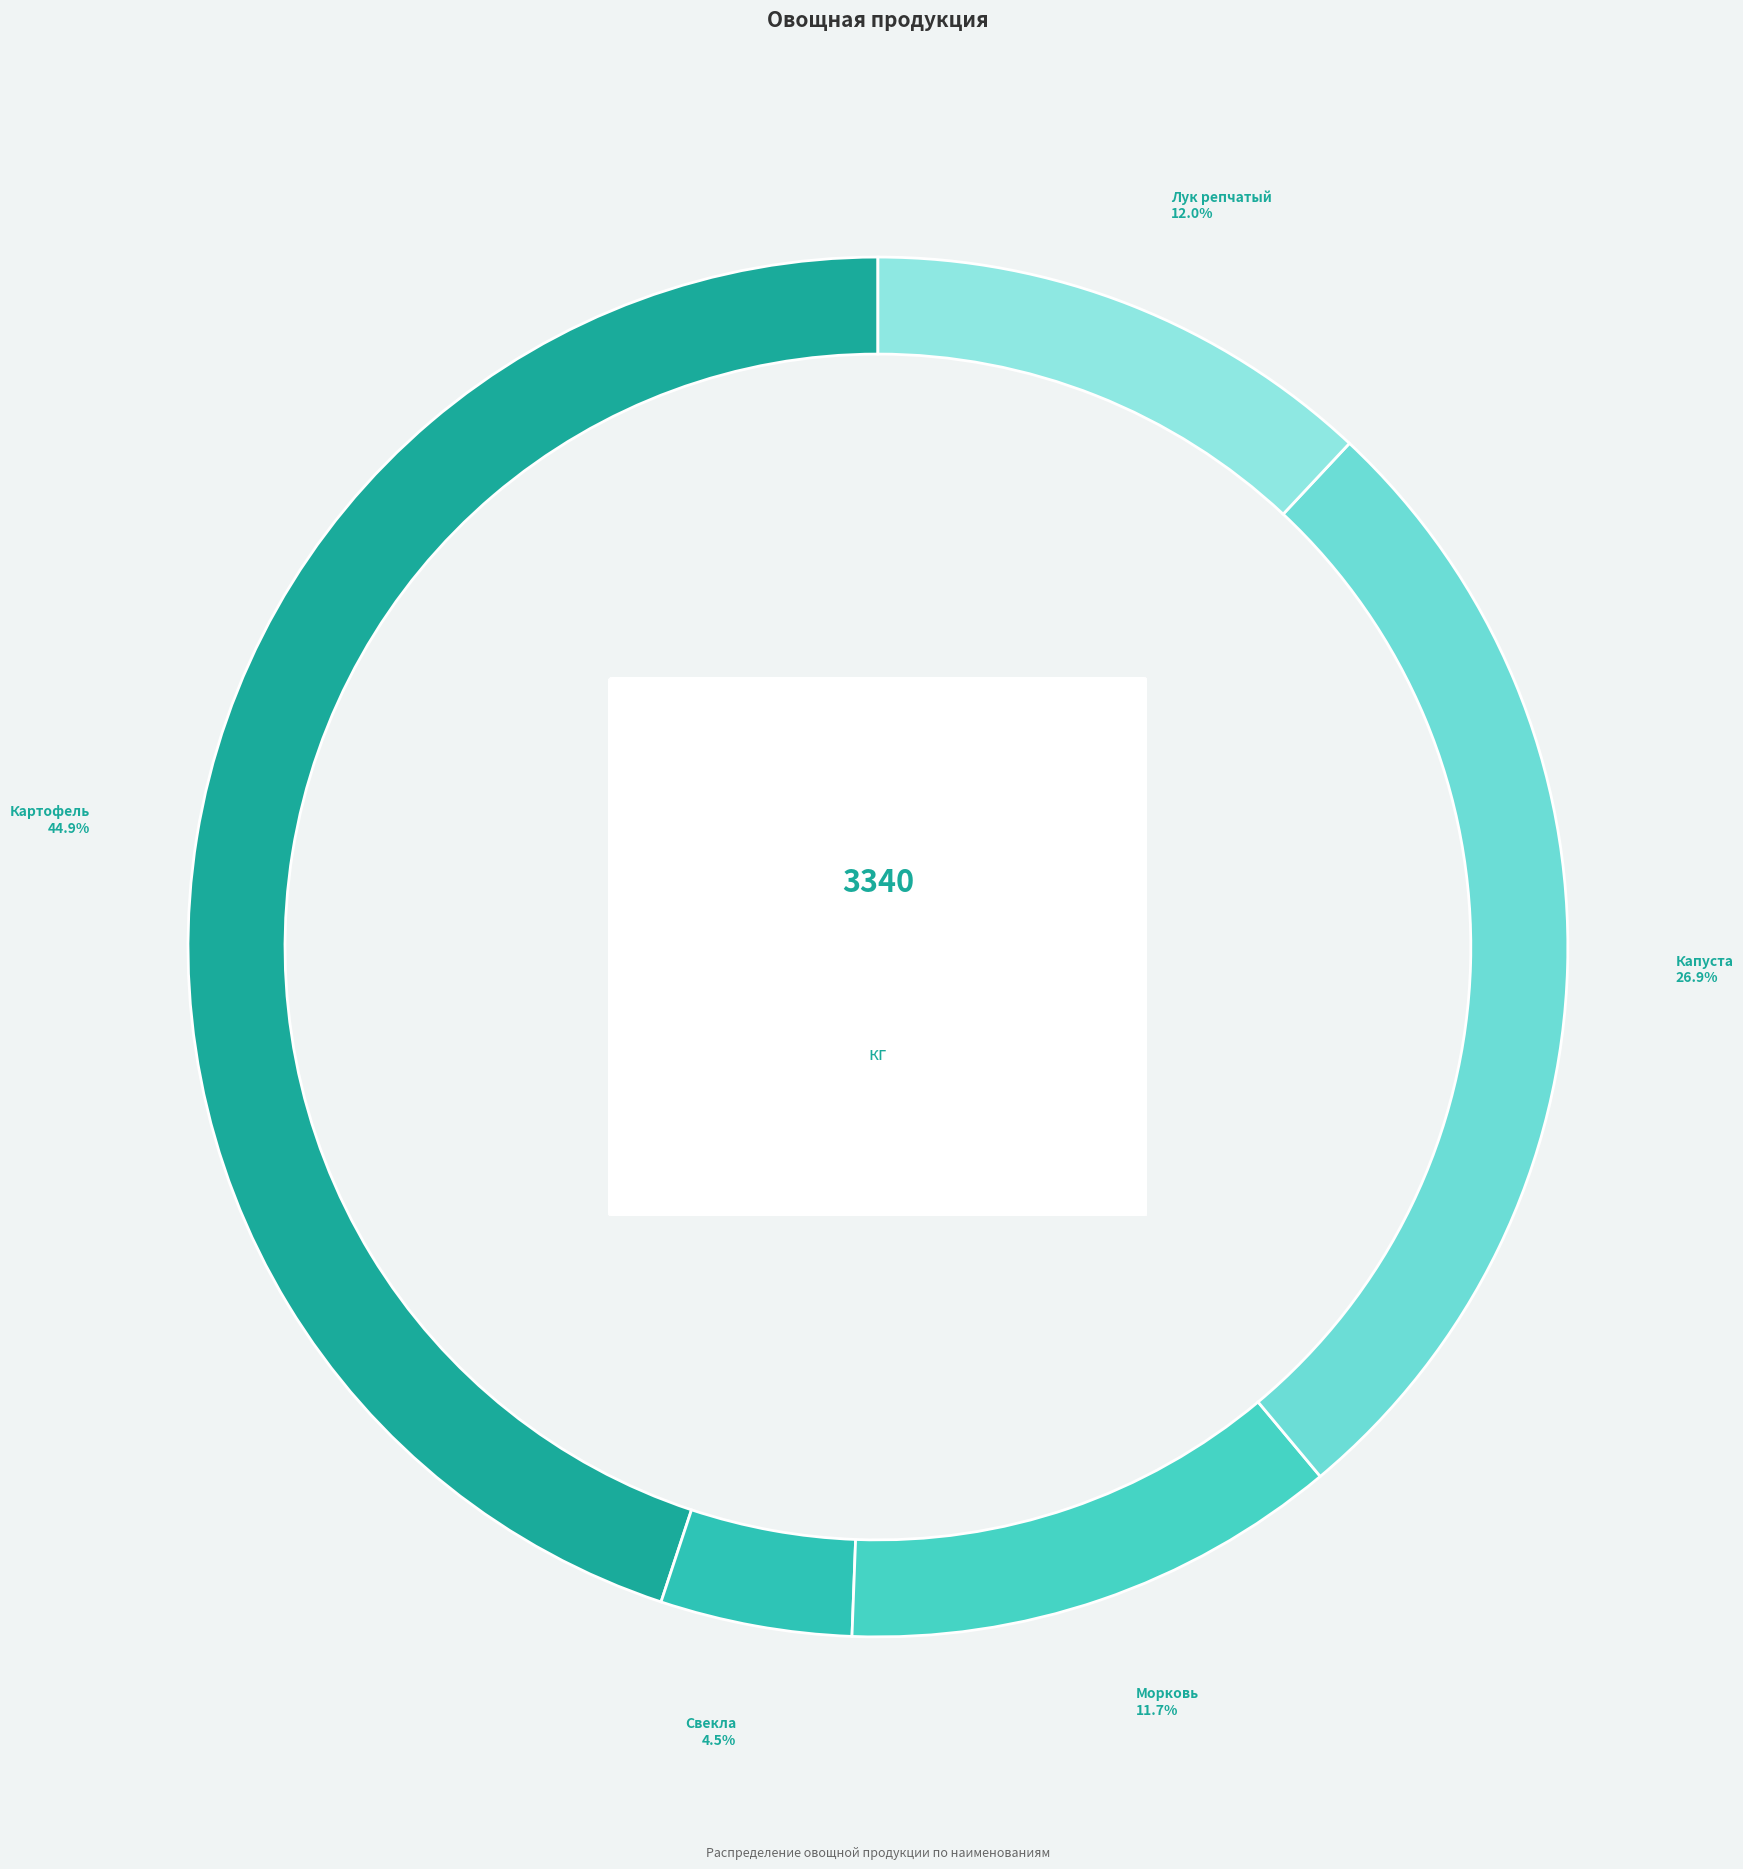

Do Картофель and Лук репчатый together represent more than half of the pie?

Yes